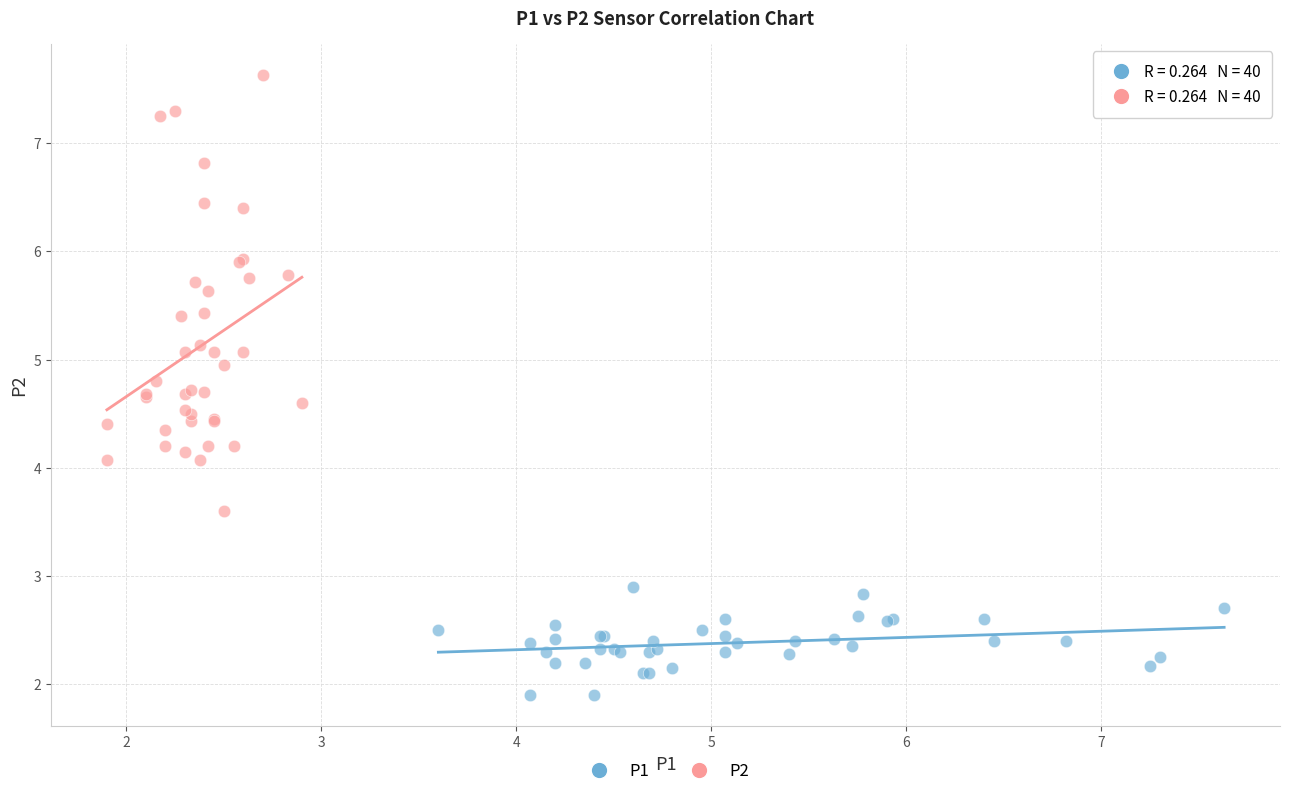

Which series contains the lowest Y value?

P1